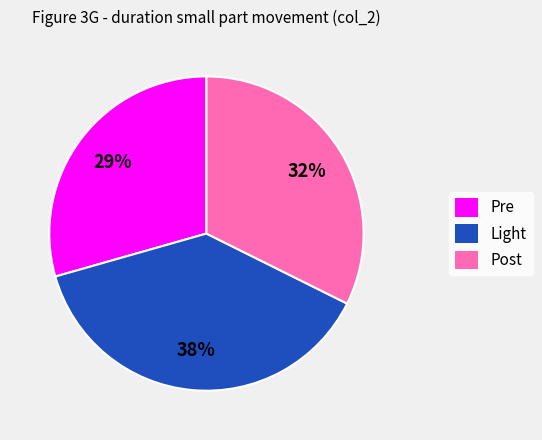

Count the number of slices in the pie.

3